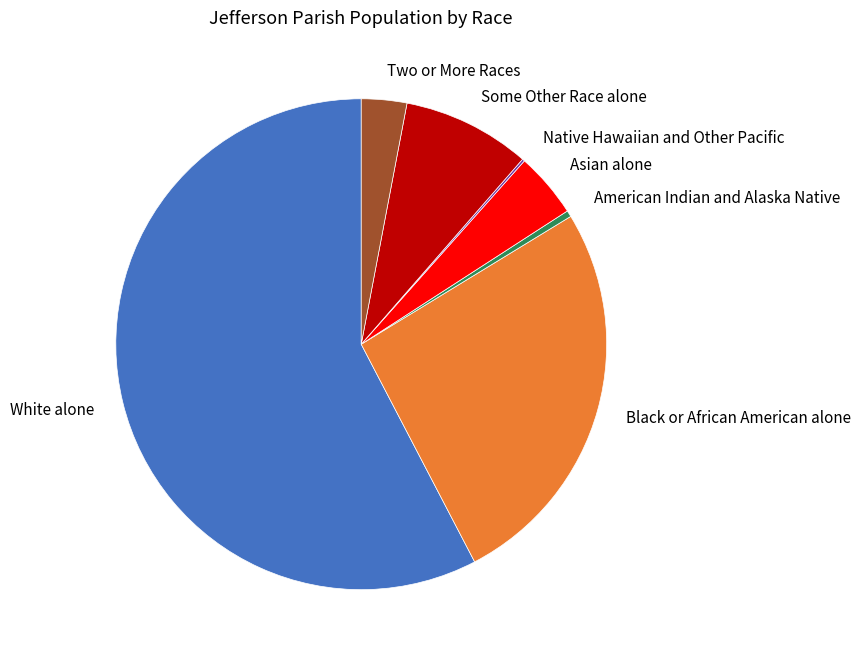

Combined, do Asian alone and White alone account for over 50%?

Yes